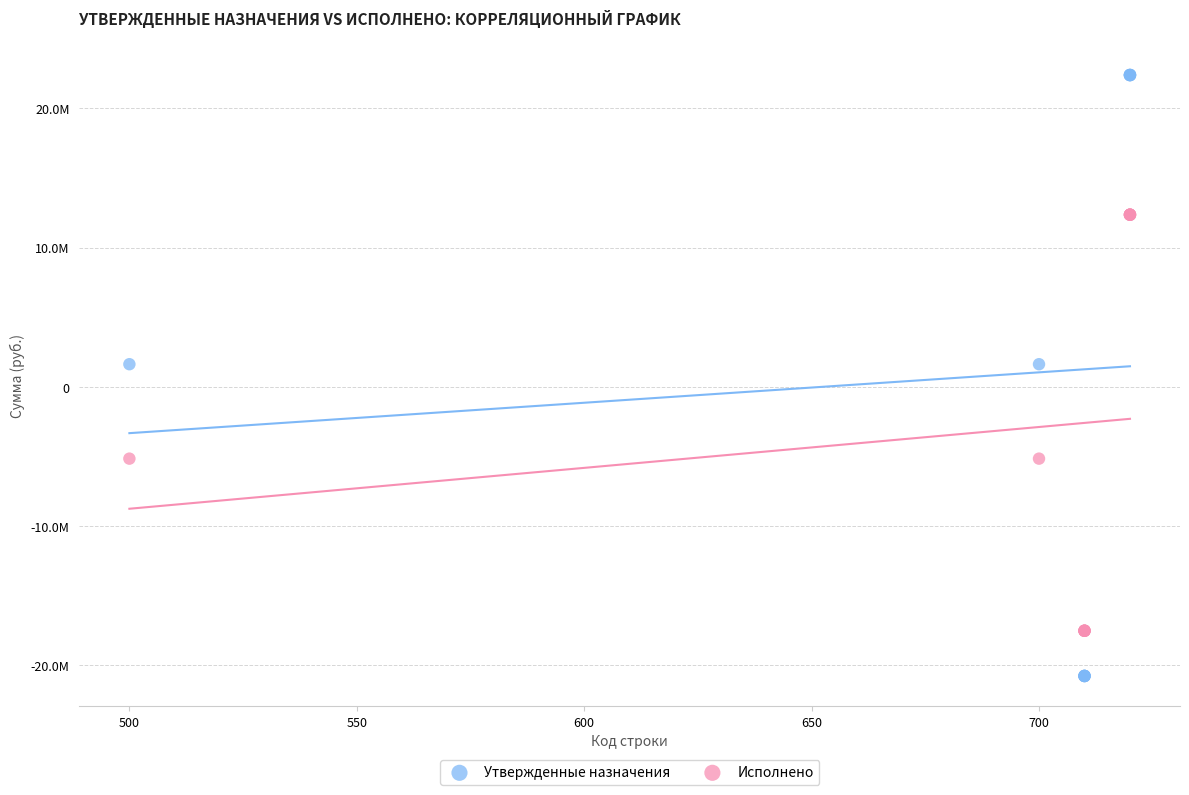

Which series reaches the maximum Y coordinate?

Утвержденные назначения